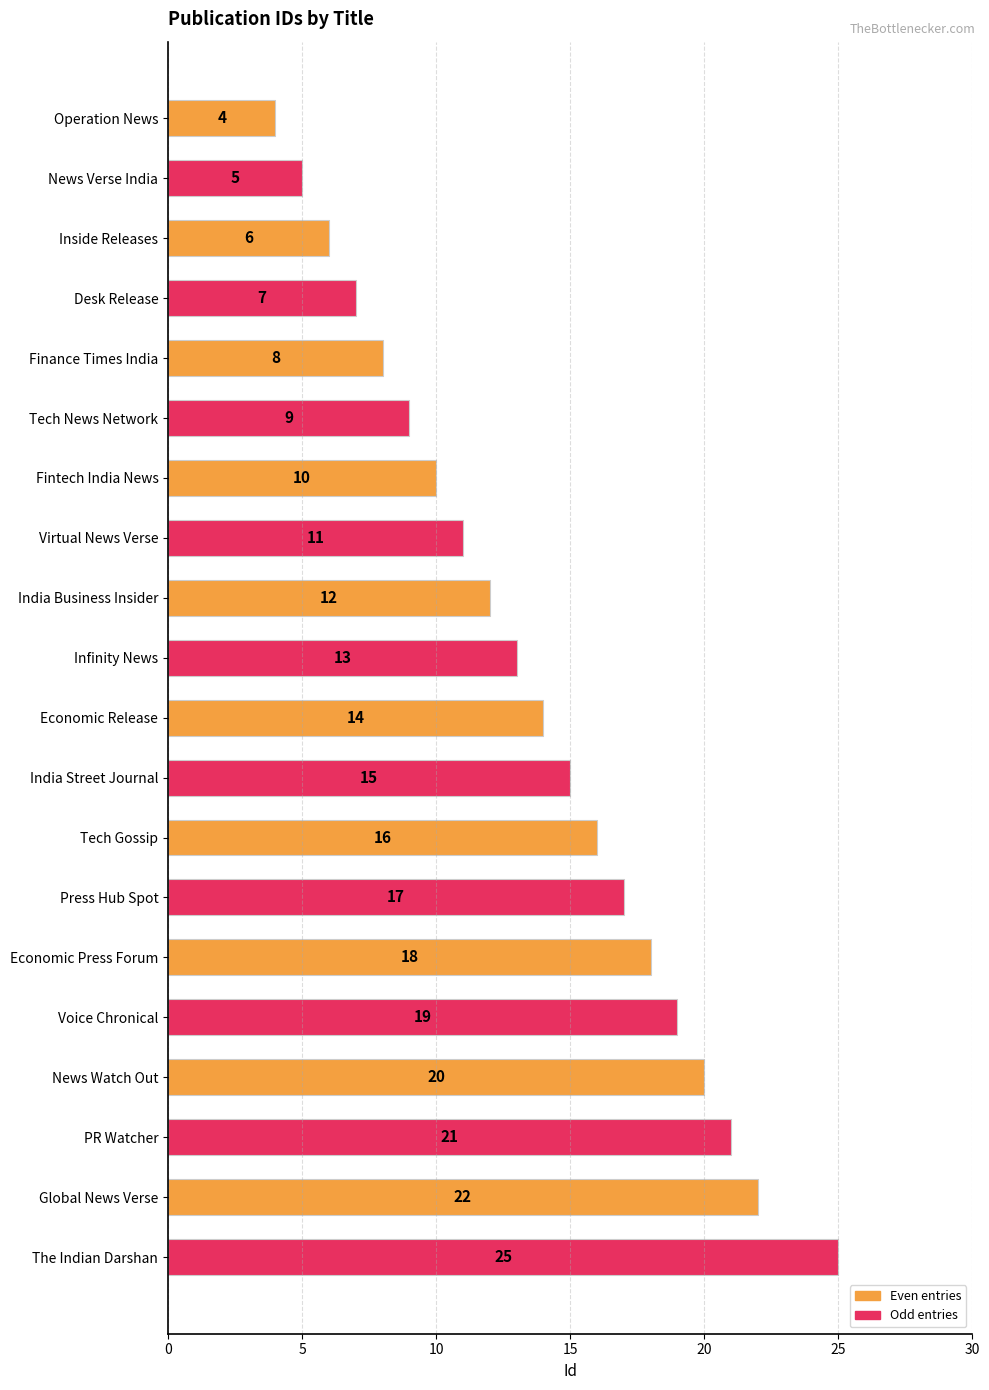

Reading top to bottom, list all the values displayed in this chart.

Operation News=4	News Verse India=5	Inside Releases=6	Desk Release=7	Finance Times India=8	Tech News Network=9	Fintech India News=10	Virtual News Verse=11	India Business Insider=12	Infinity News=13	Economic Release=14	India Street Journal=15	Tech Gossip=16	Press Hub Spot=17	Economic Press Forum=18	Voice Chronical=19	News Watch Out=20	PR Watcher=21	Global News Verse=22	The Indian Darshan=25